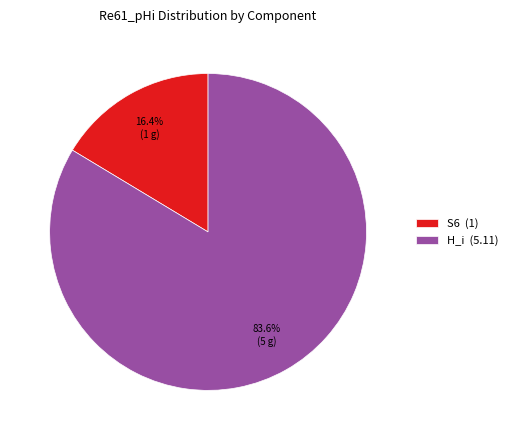

Approximately how many times larger is the value at H_i (5.11) compared to S6 (1)?

5.1